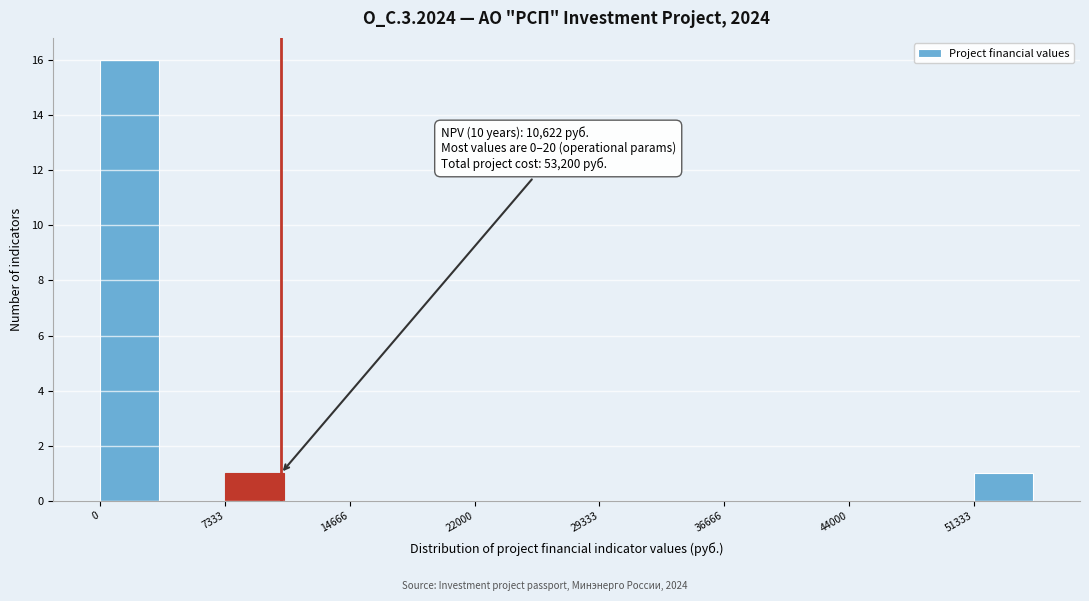

Read against the x-axis, roughly where is the centre of the tallest bar?

2000